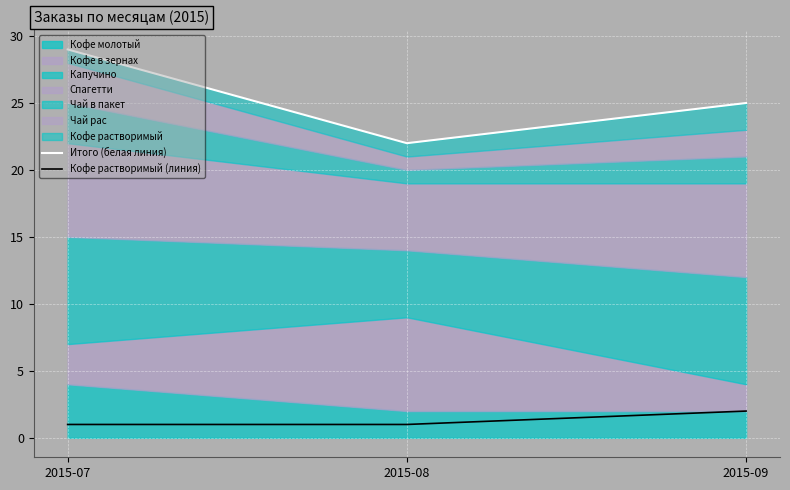

Is it true that Кофе растворимый (линия) equals 1 at 2015-08?

True